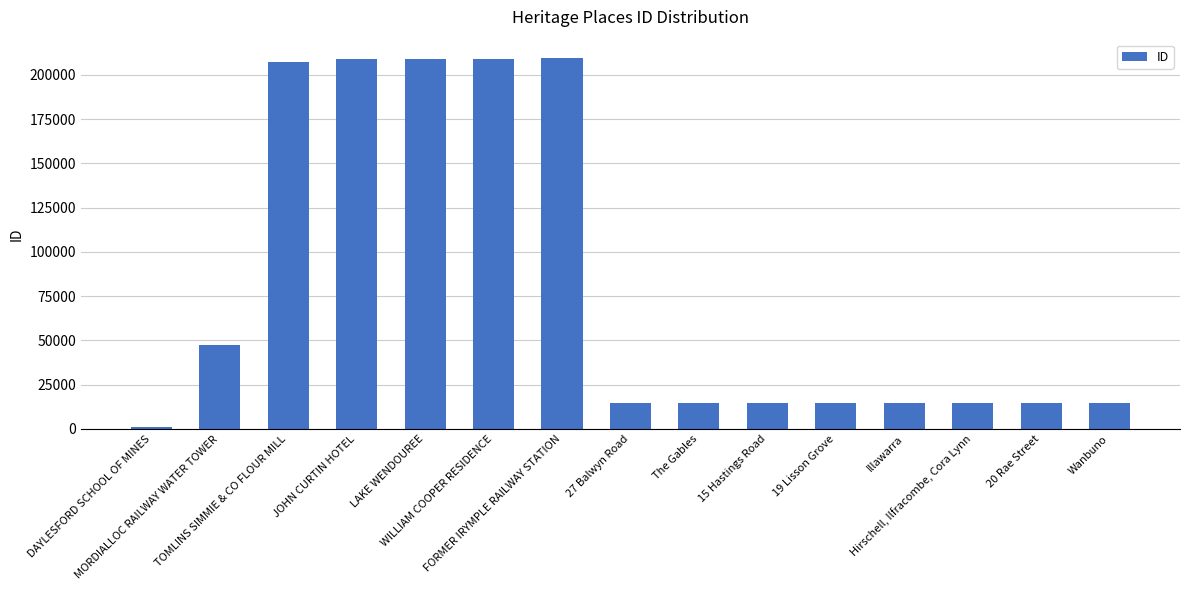

How many series are shown in this chart?

1